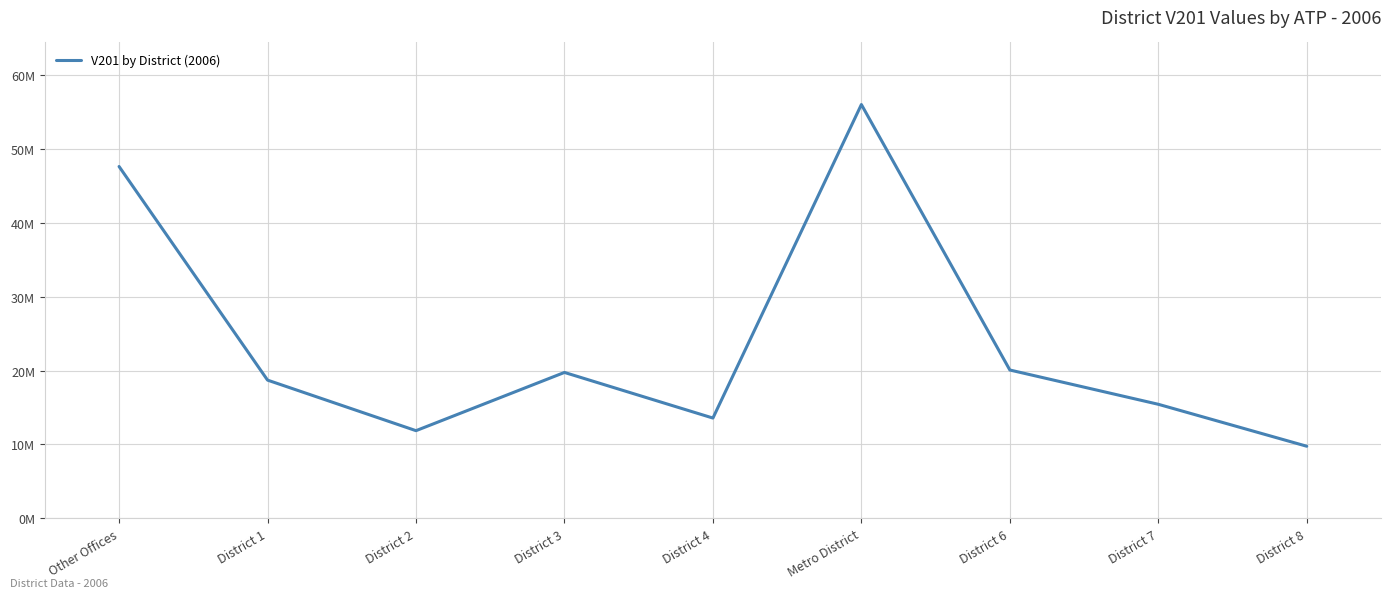

What is the maximum value shown in the chart?

55961735.8